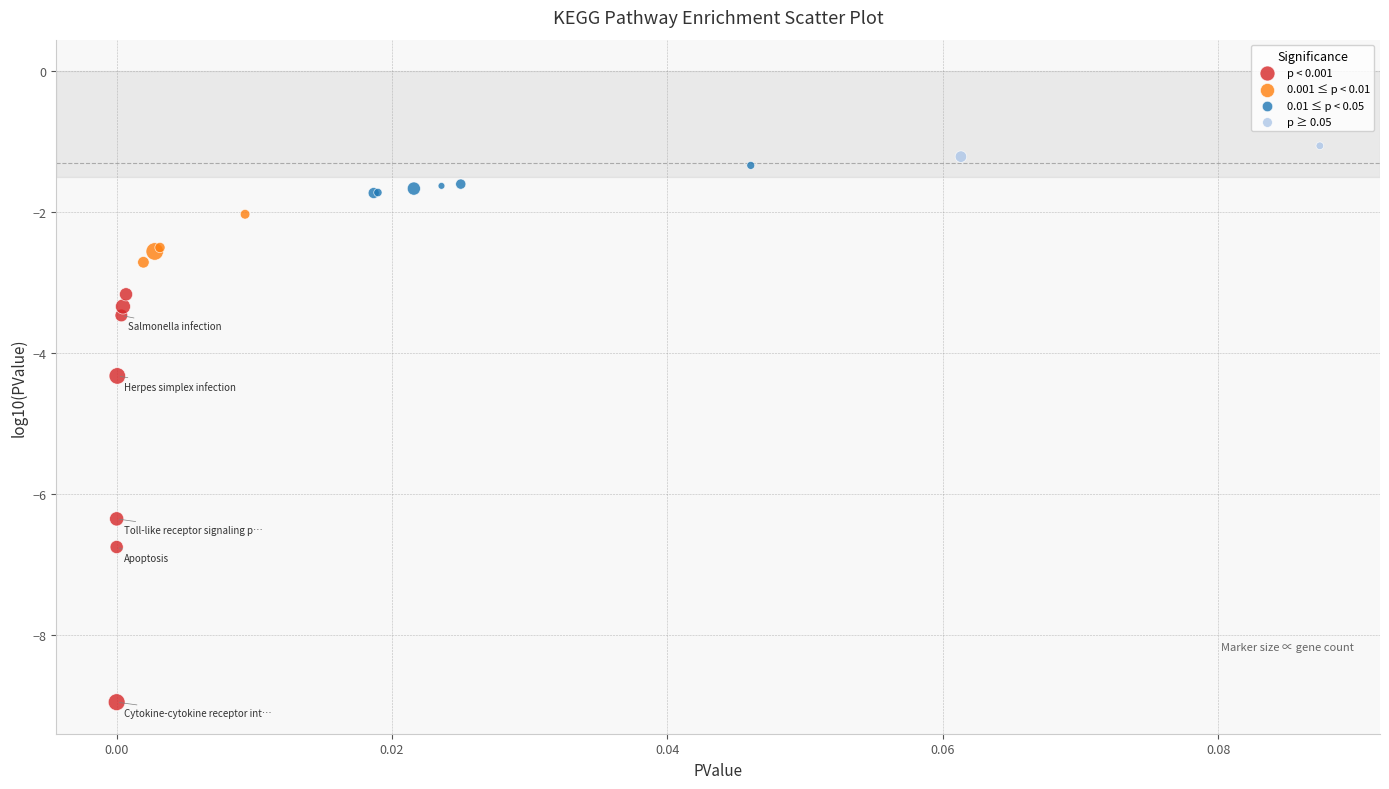

Which series reaches the minimum Y coordinate?

p < 0.001